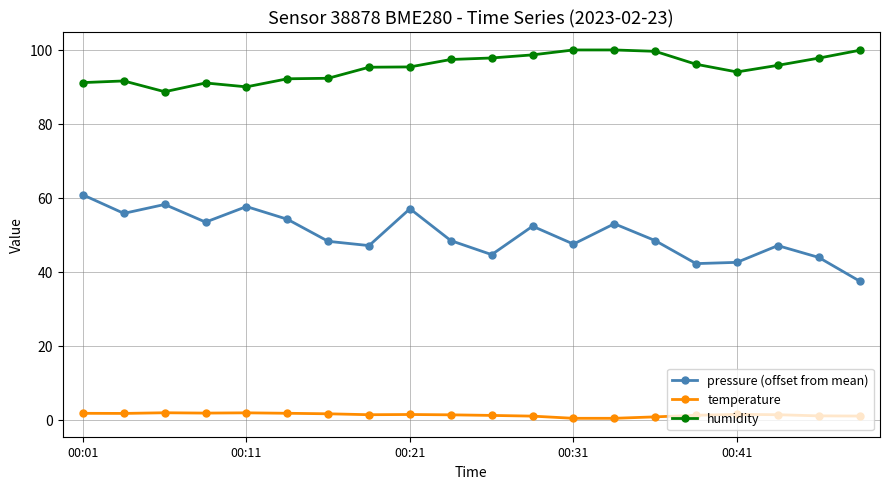

Which series has the widest spread of values?

pressure (offset from mean)